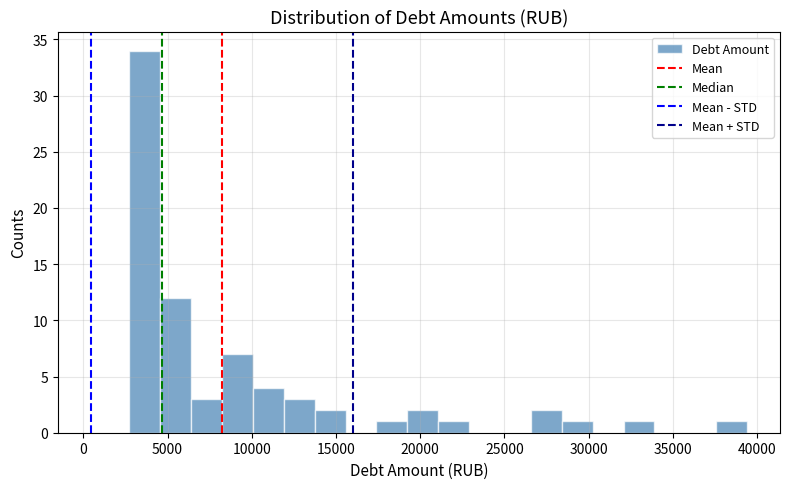

Around what value on the x-axis is the tallest bar? Give the approximate position of its centre, as read against the axis.

3500